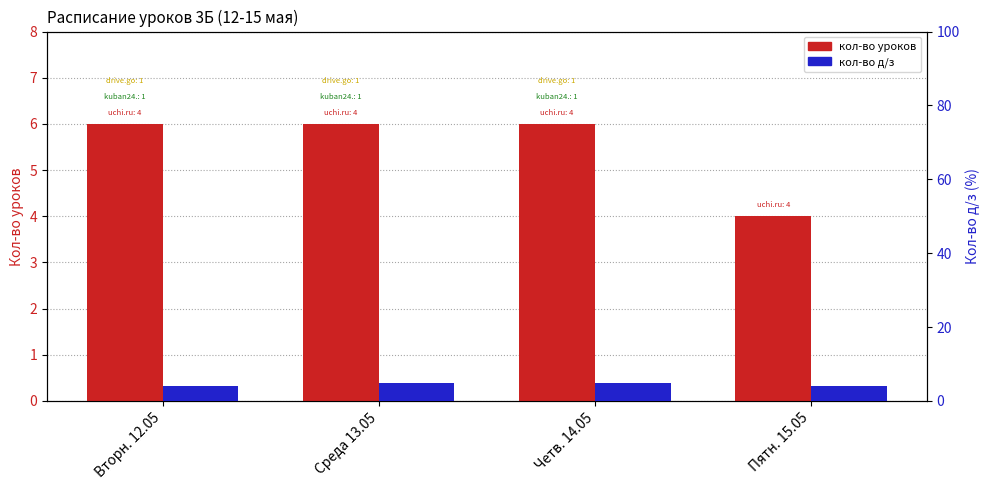

Does the chart contain stacked bars?

No